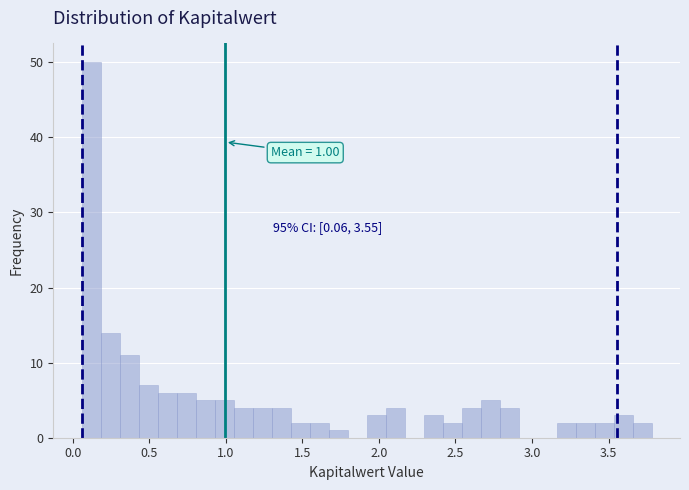

Read against the x-axis, roughly where is the centre of the tallest bar?

0.10